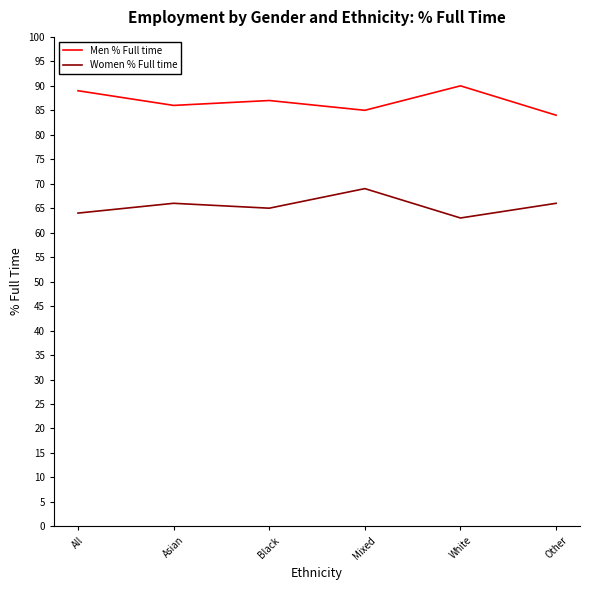

What value does the Men % Full time series have at Black?

87